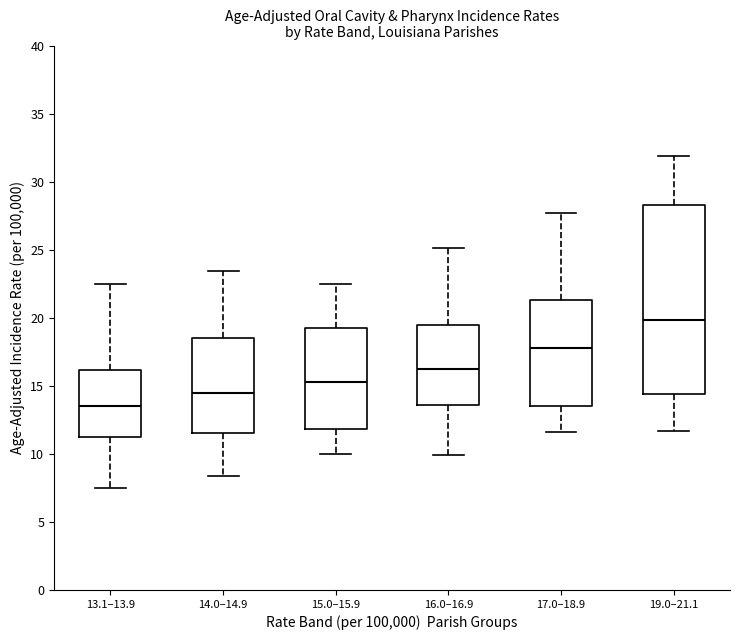

Which box's median line is the highest?

19.0–21.1